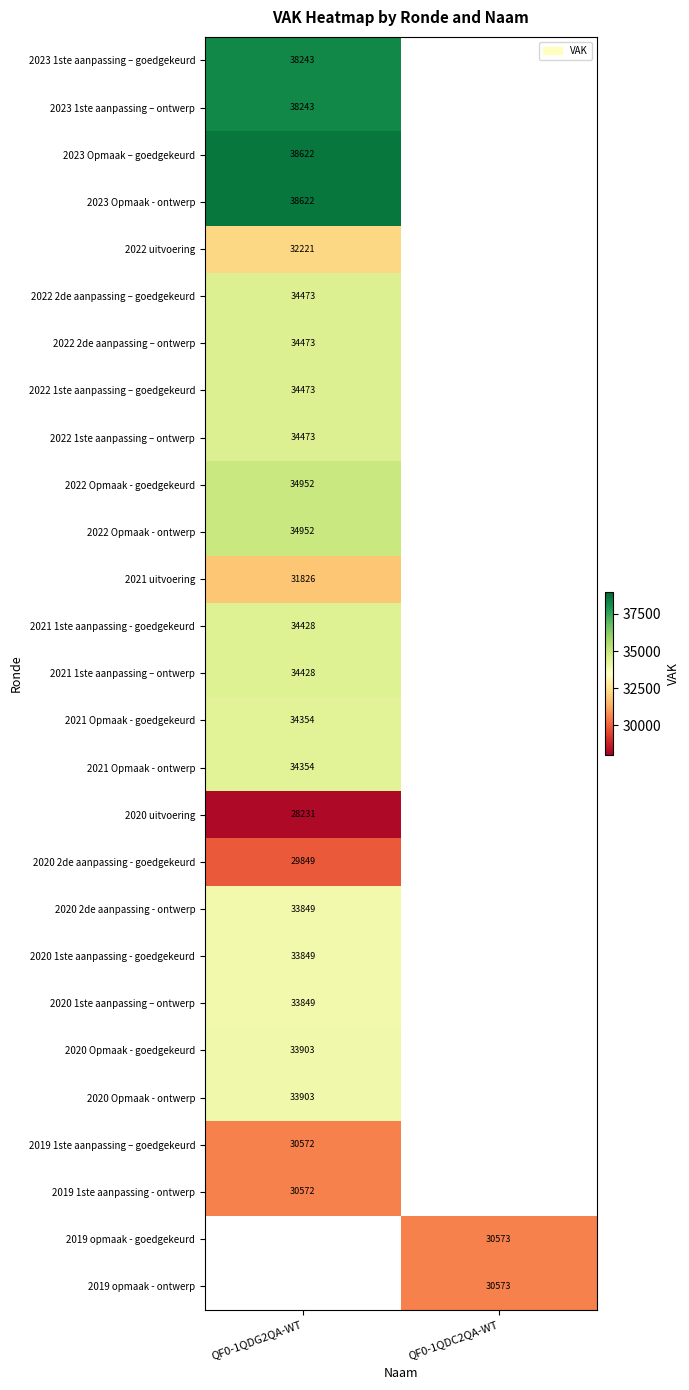

Is it true that 2020 2de aanpassing - ontwerp equals 33849 at QF0-1QDG2QA-WT?

True